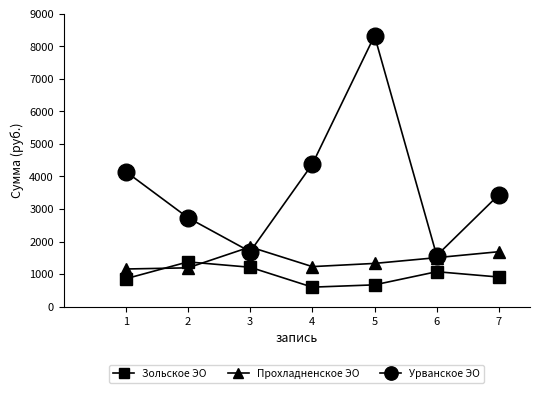

How many series are shown in this chart?

3